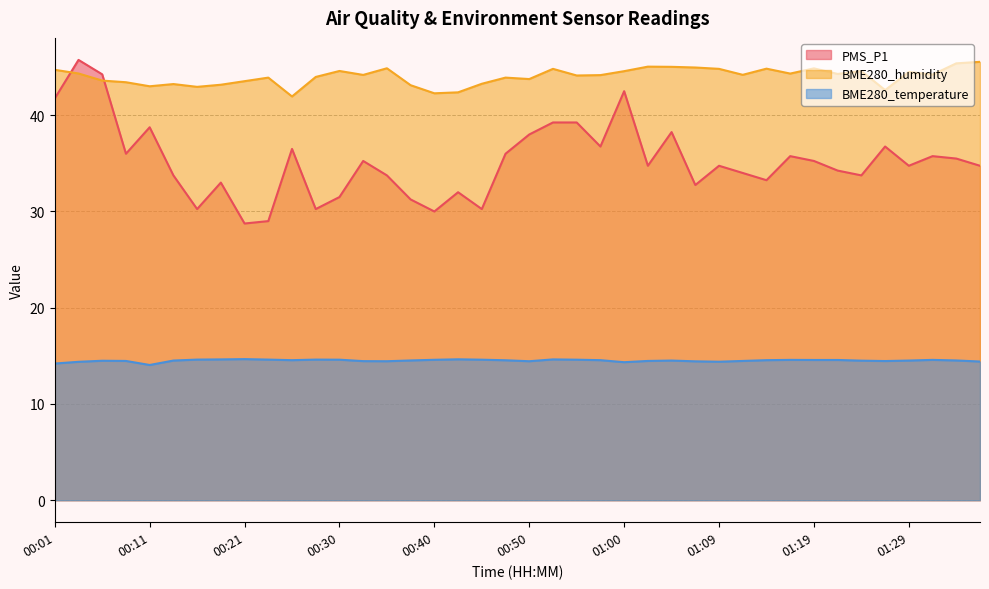

Is the value of PMS_P1 at 01:14 greater than the value of BME280_temperature at 01:26?

Yes